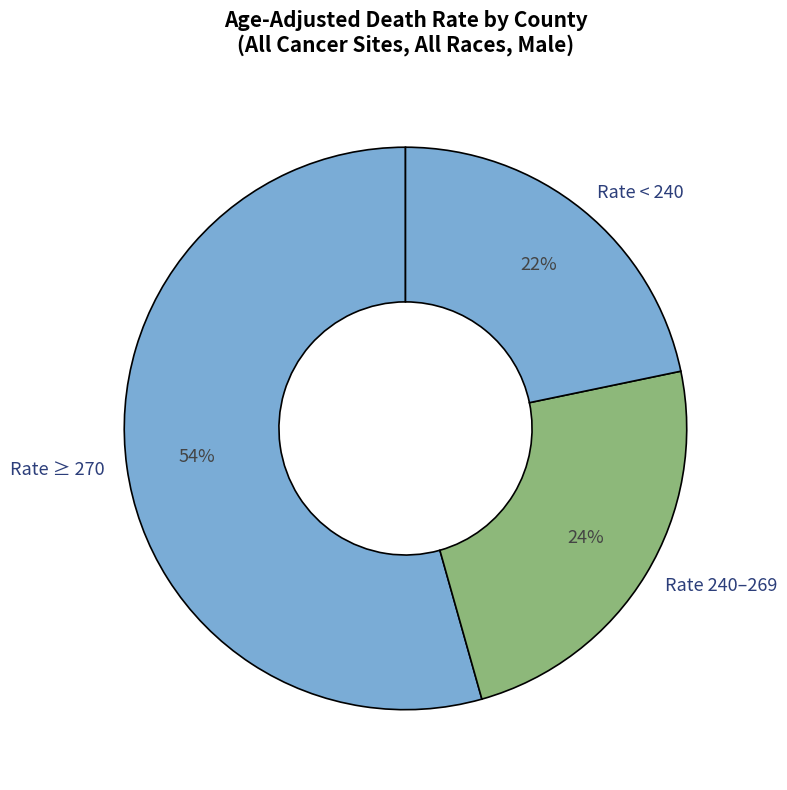

Count the number of slices in the pie.

3